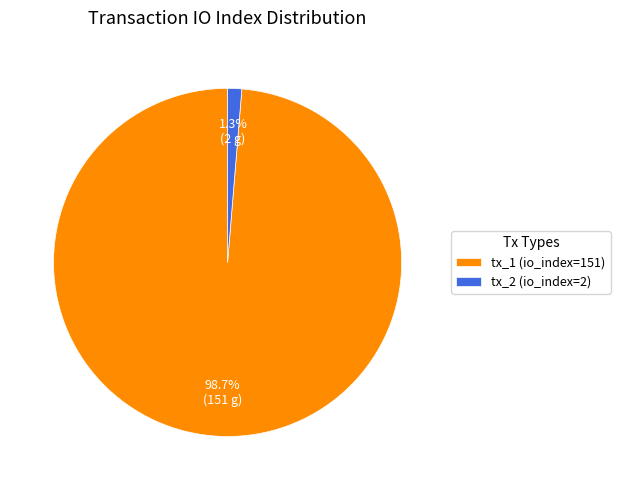

To the nearest percent, what portion does tx_1 (io_index=151) represent?

99%